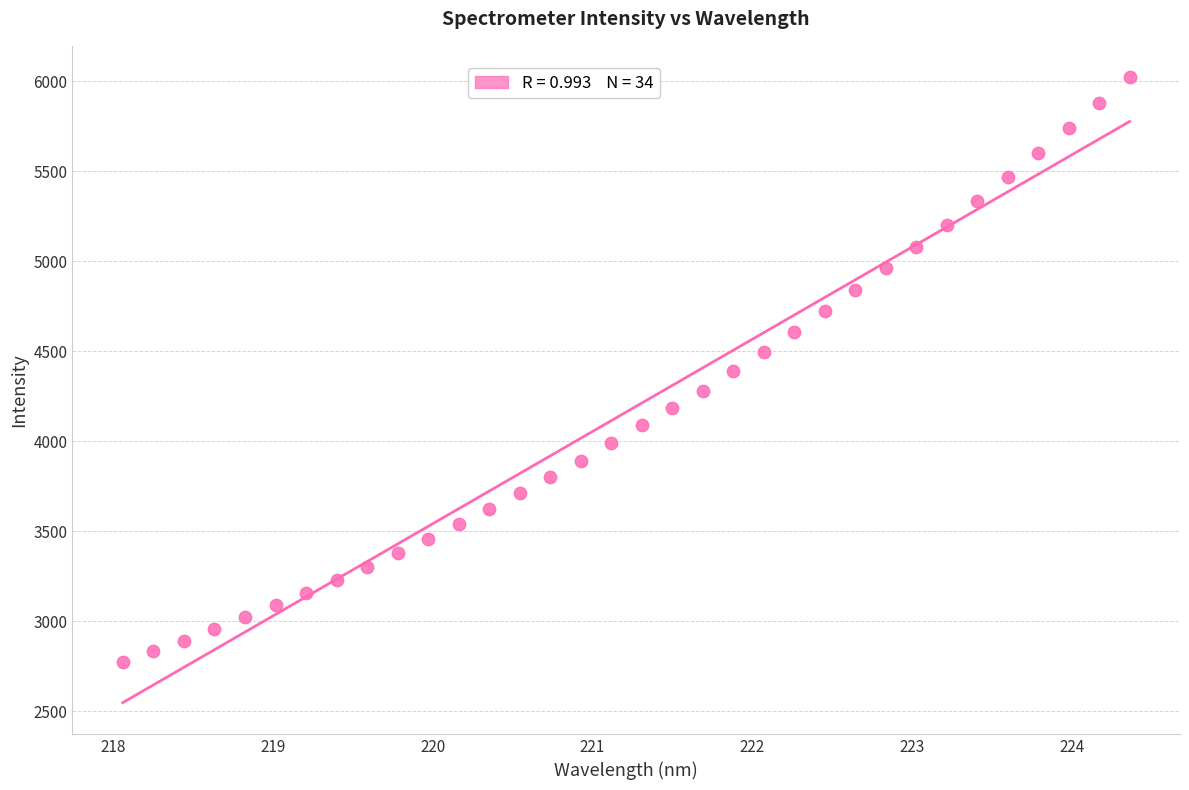

What is the range of X values (max minus min)?

6.3